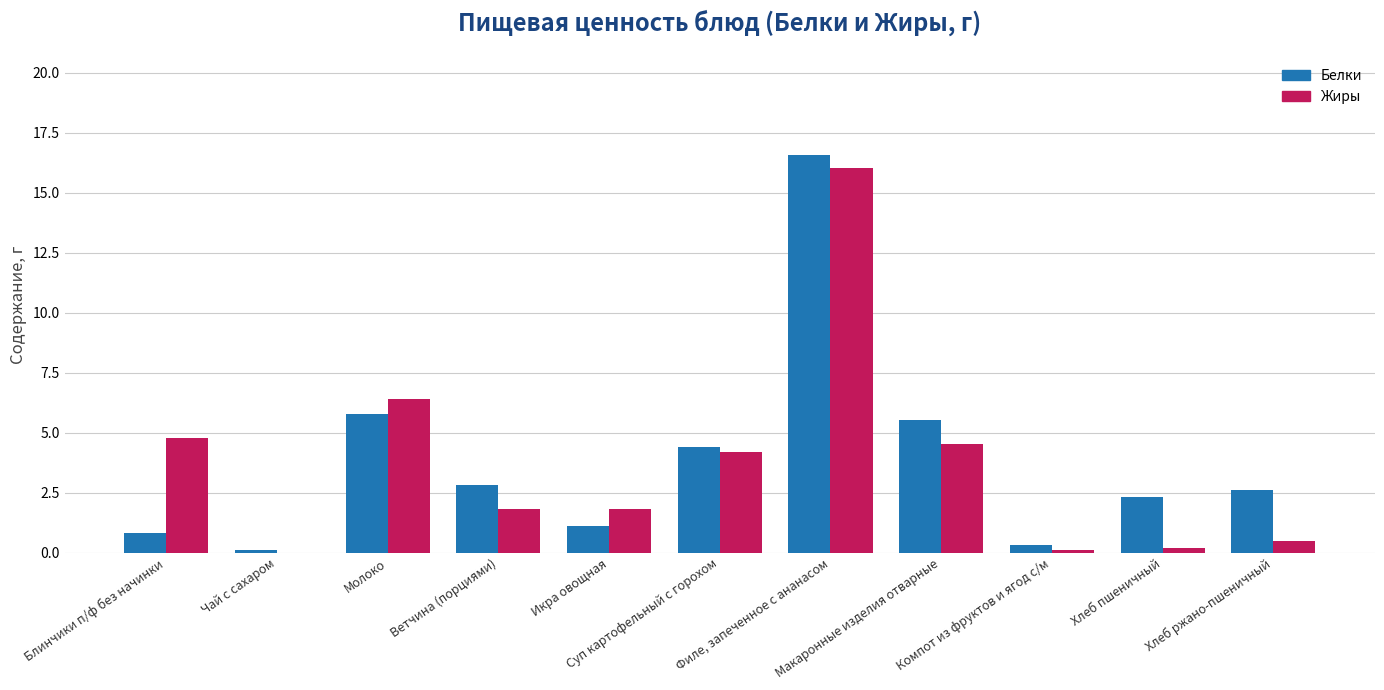

What is the spread (max minus min) of values at Филе, запеченное с ананасом?

0.5